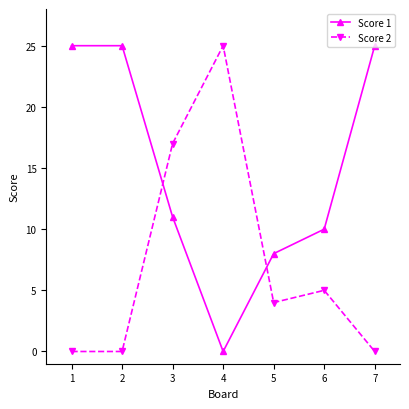

At which label is Score 2 closest to 12?

3